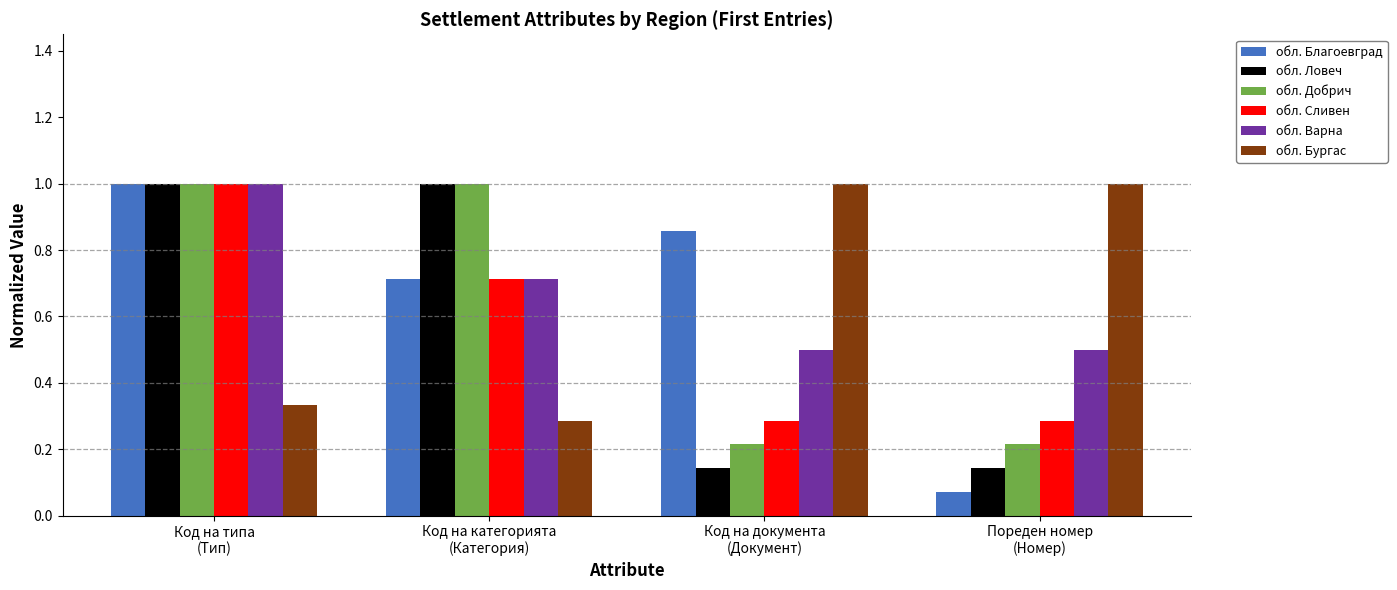

What is the greatest value displayed?

1.0